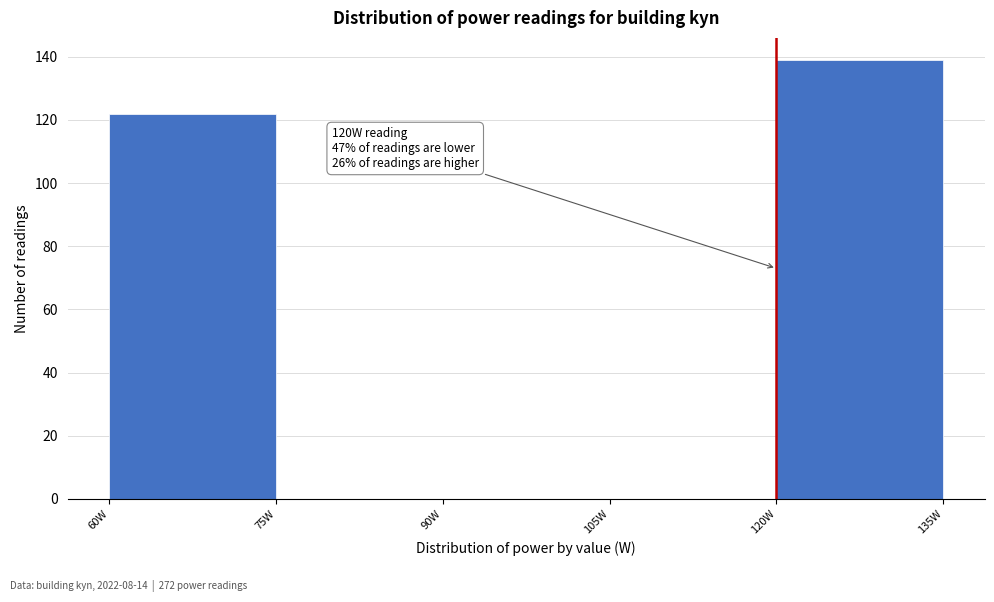

Which range on the x-axis has the tallest bar?

120 to 135